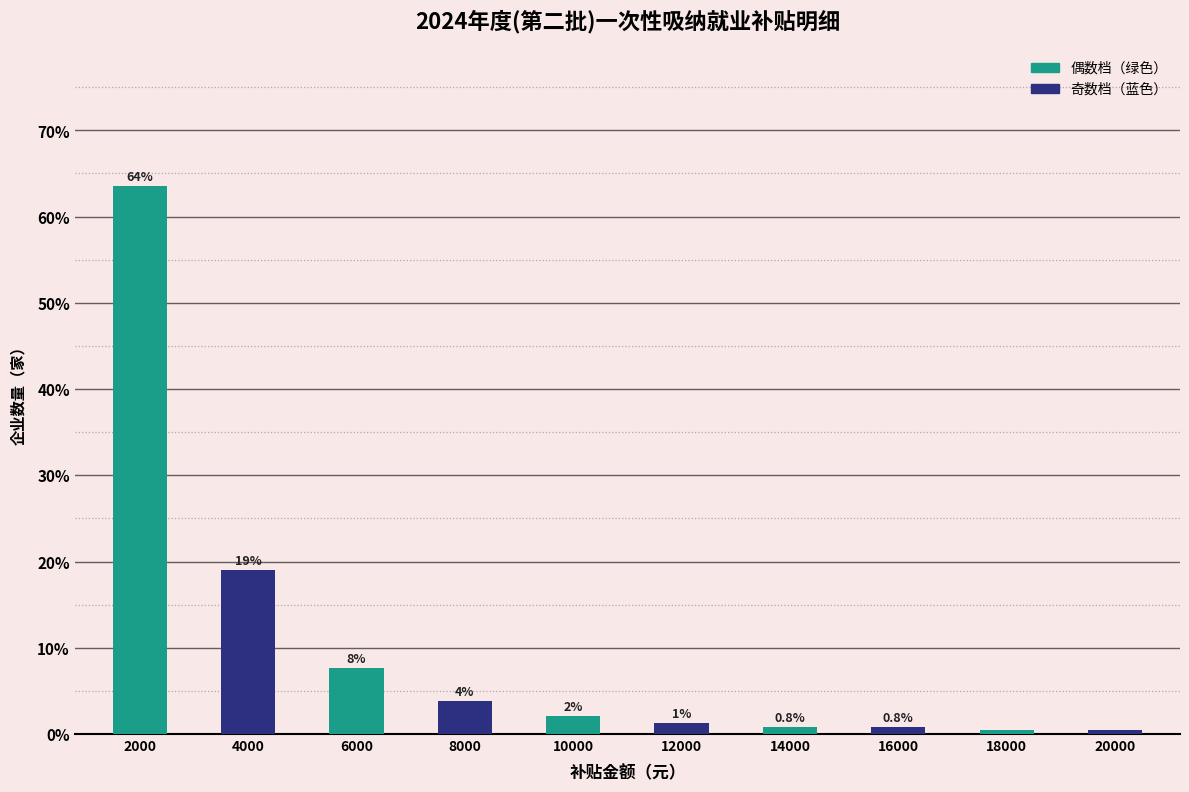

How many bars are there in total?

10